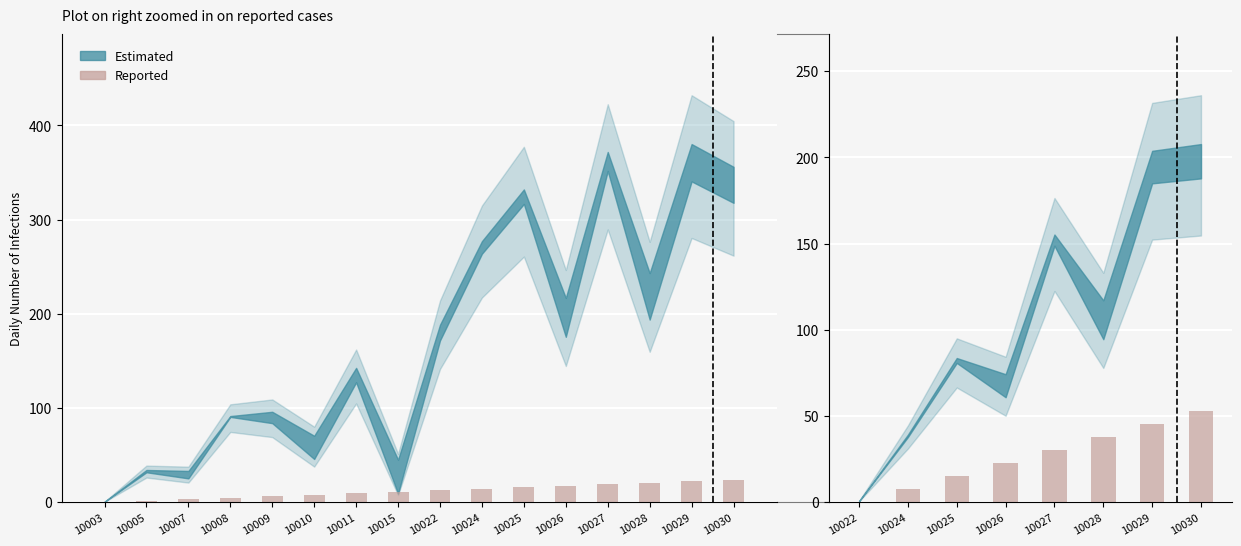

What is the smallest value displayed?

0.2